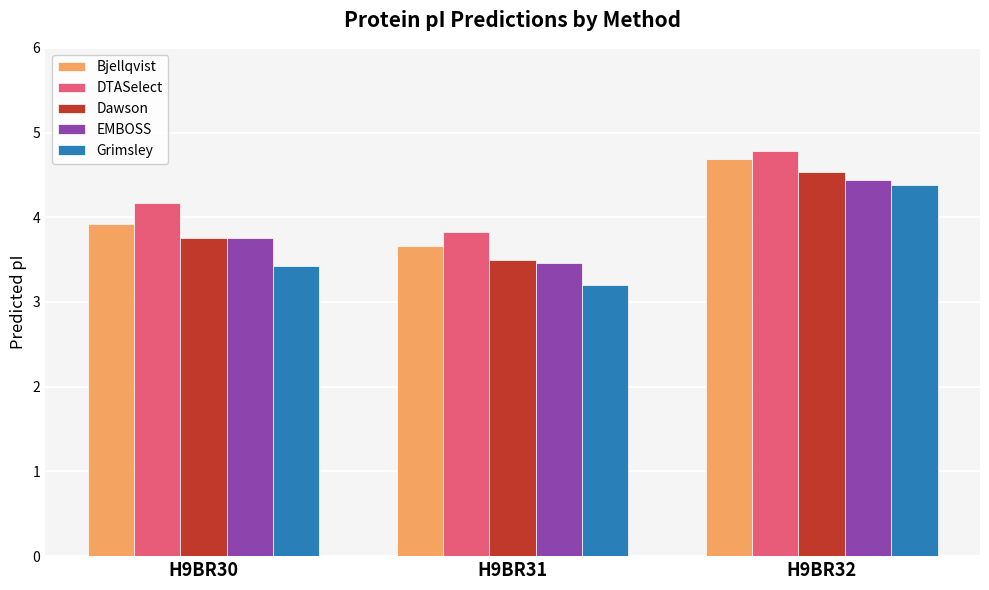

What is the minimum value shown in the chart?

3.2